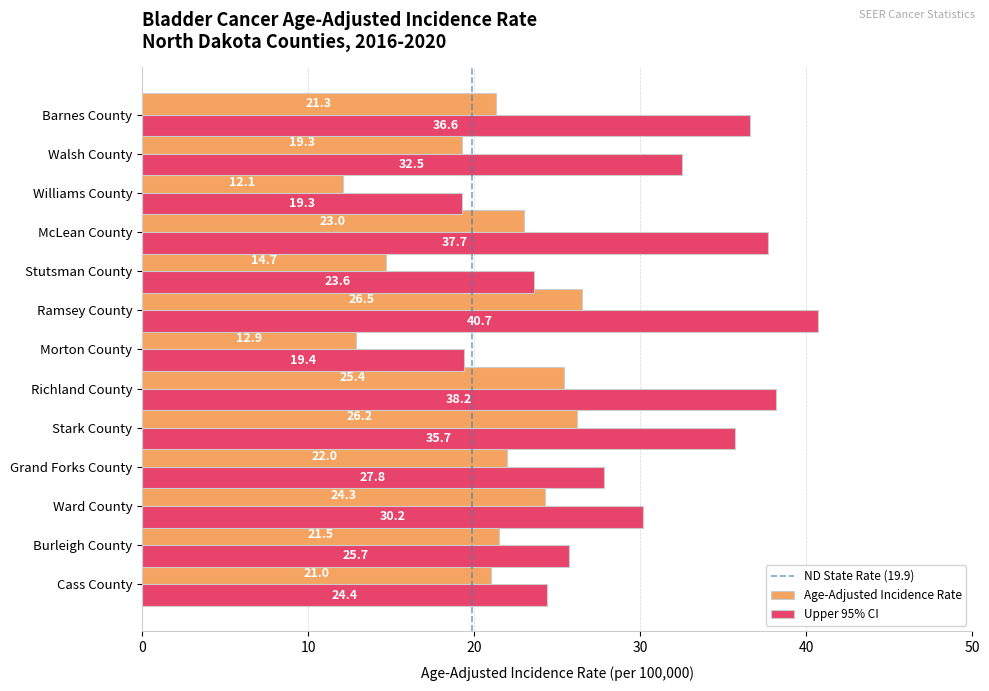

Is the value of Age-Adjusted Incidence Rate at Williams County greater than the value of Upper 95% CI at Burleigh County?

No